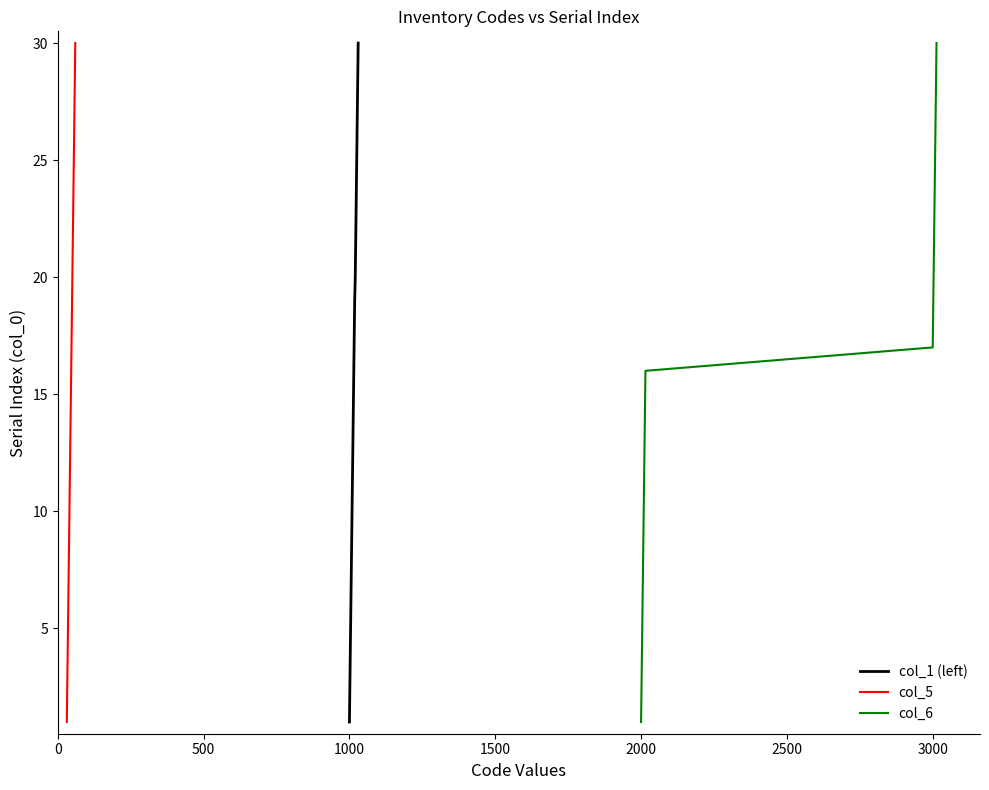

What is the highest value of the col_6 series?

30